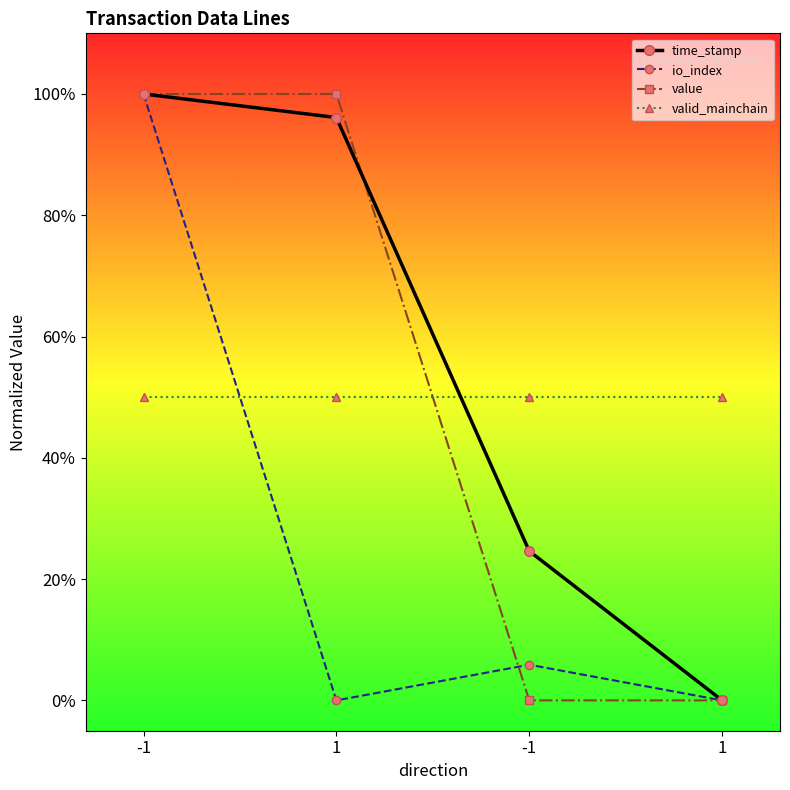

Is the value of value at 1 greater than the value of time_stamp at -1?

No